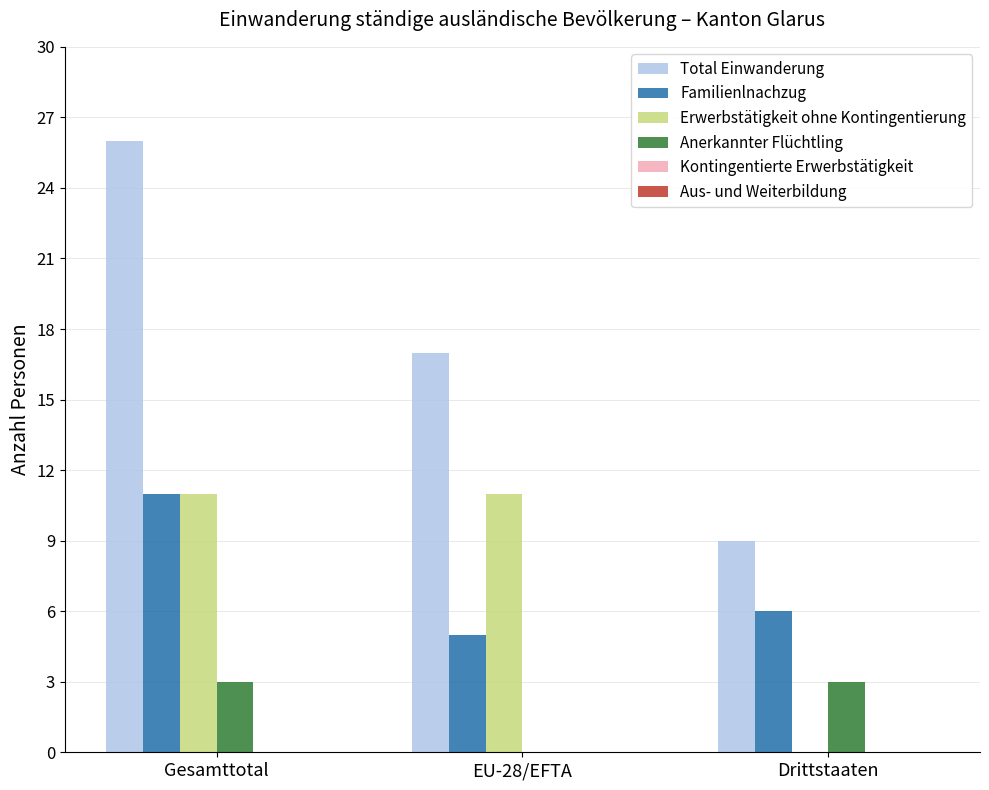

What is the spread (max minus min) of values at Gesamttotal?

23